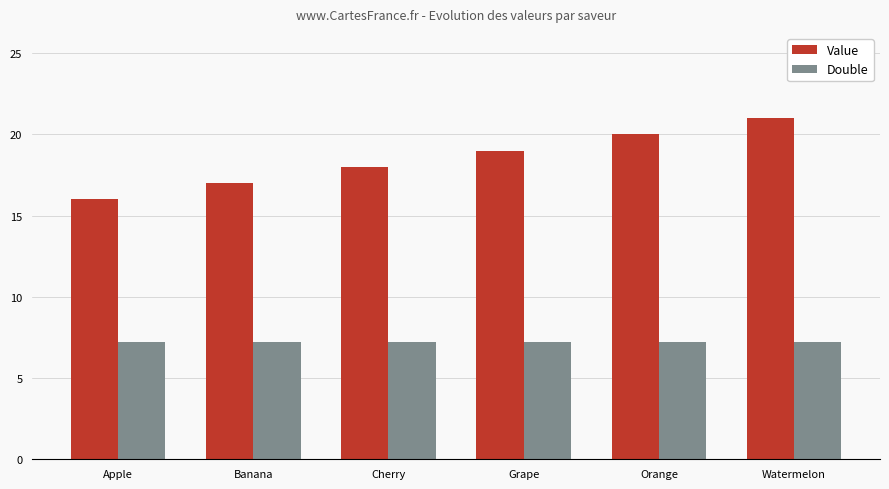

The Value series shows 11.9 at Watermelon. True or false?

False